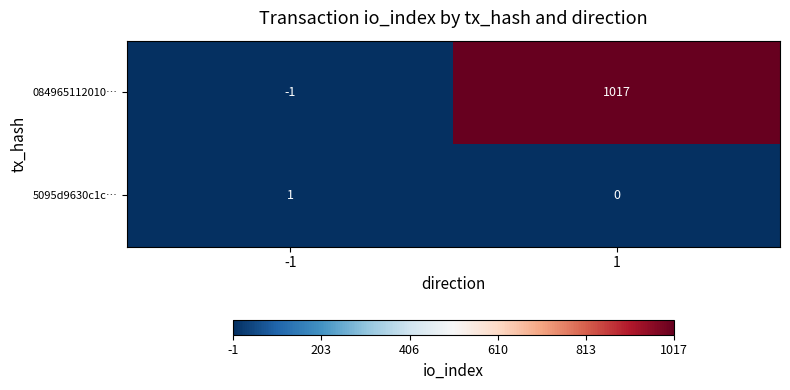

What is the smallest value displayed?

-1